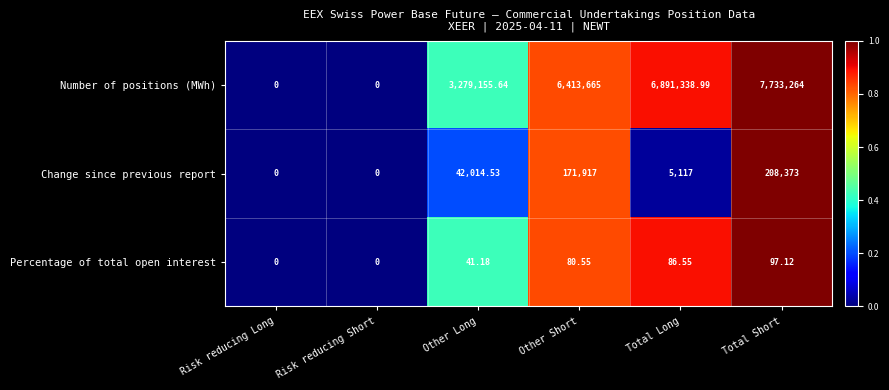

Which label corresponds to the largest value in the chart?

Total Short